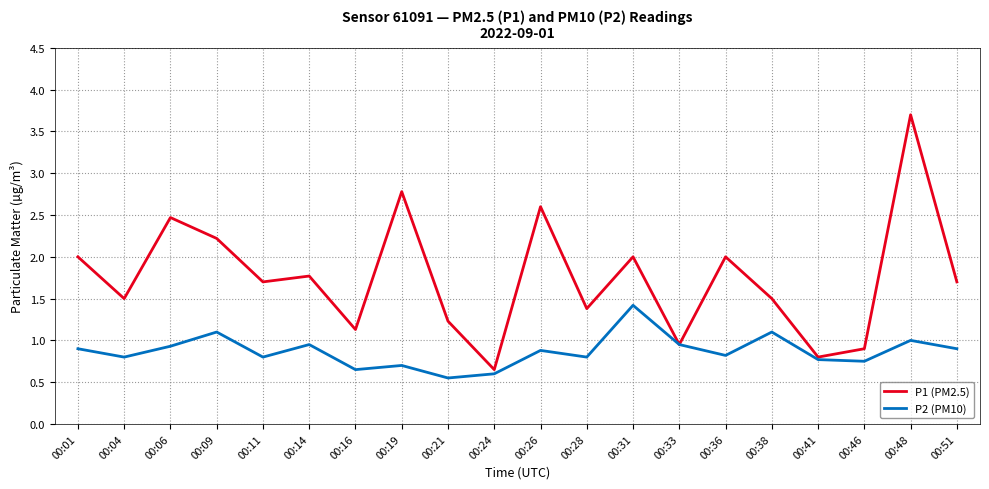

What is the difference between the maximum and second lowest values in the P1 (PM2.5) series?

2.9